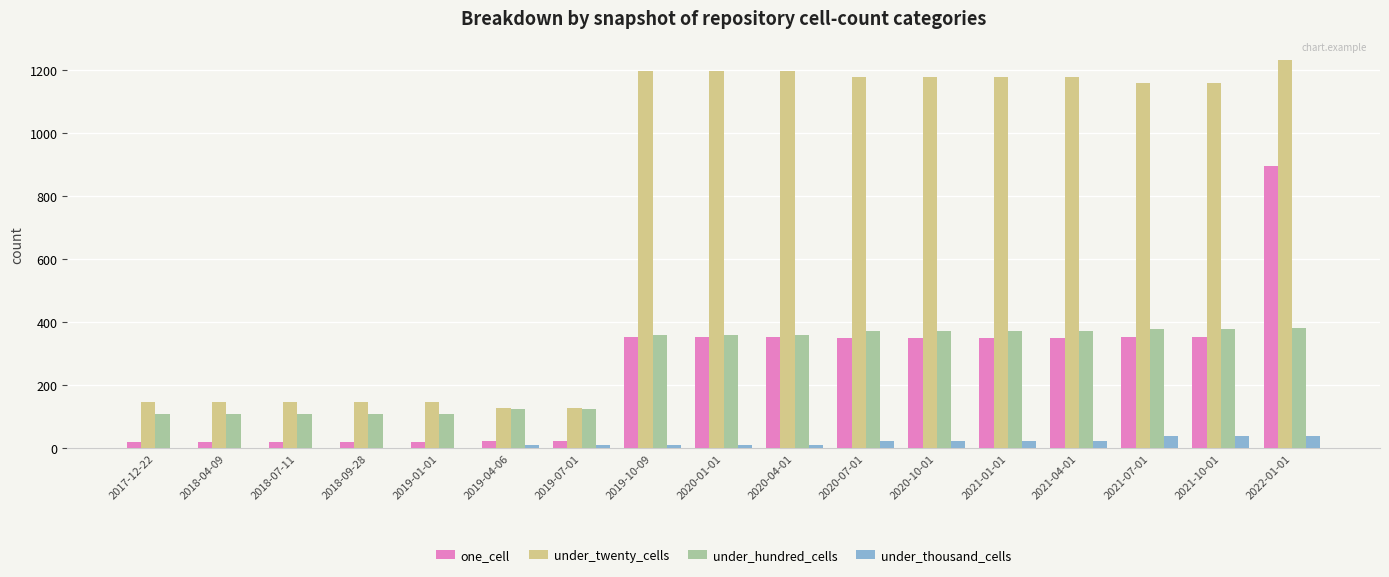

The value of under_twenty_cells at 2017-12-22 is 202. True or false?

False